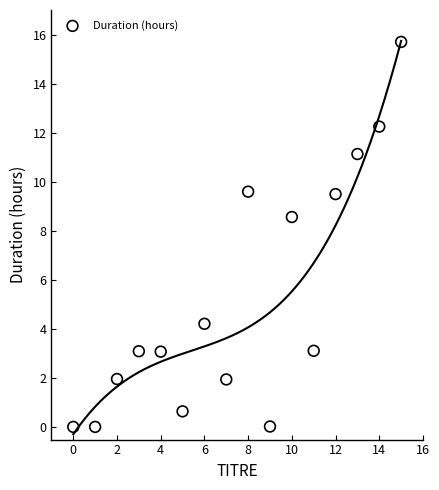

What is the range of Y values (max minus min)?

15.7